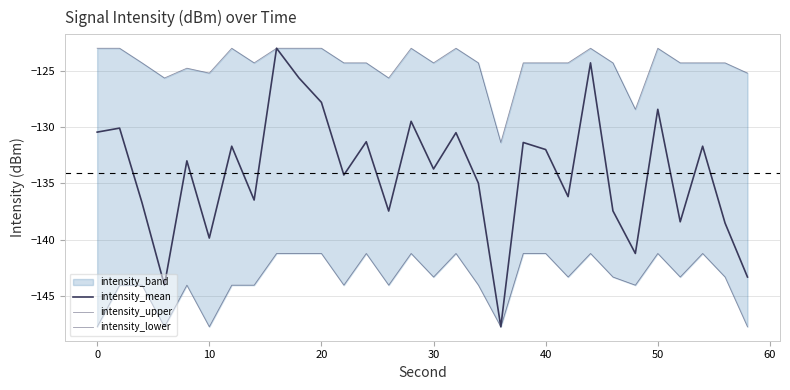

Rank the series by their average value, from highest to lowest.

intensity_upper, intensity_mean, intensity_lower